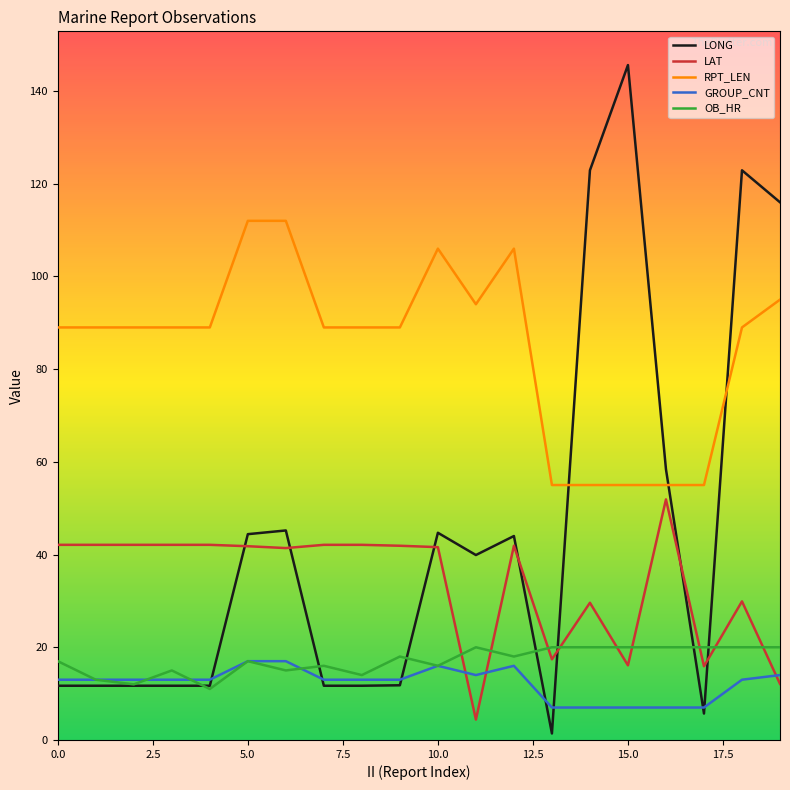

True or false: LONG has more than 1 points higher than both neighbors.

True